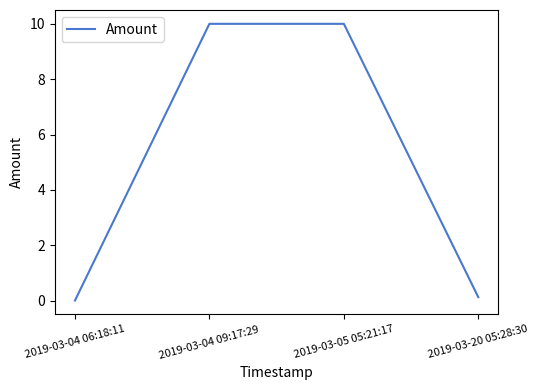

What is the maximum value shown in the chart?

10.0